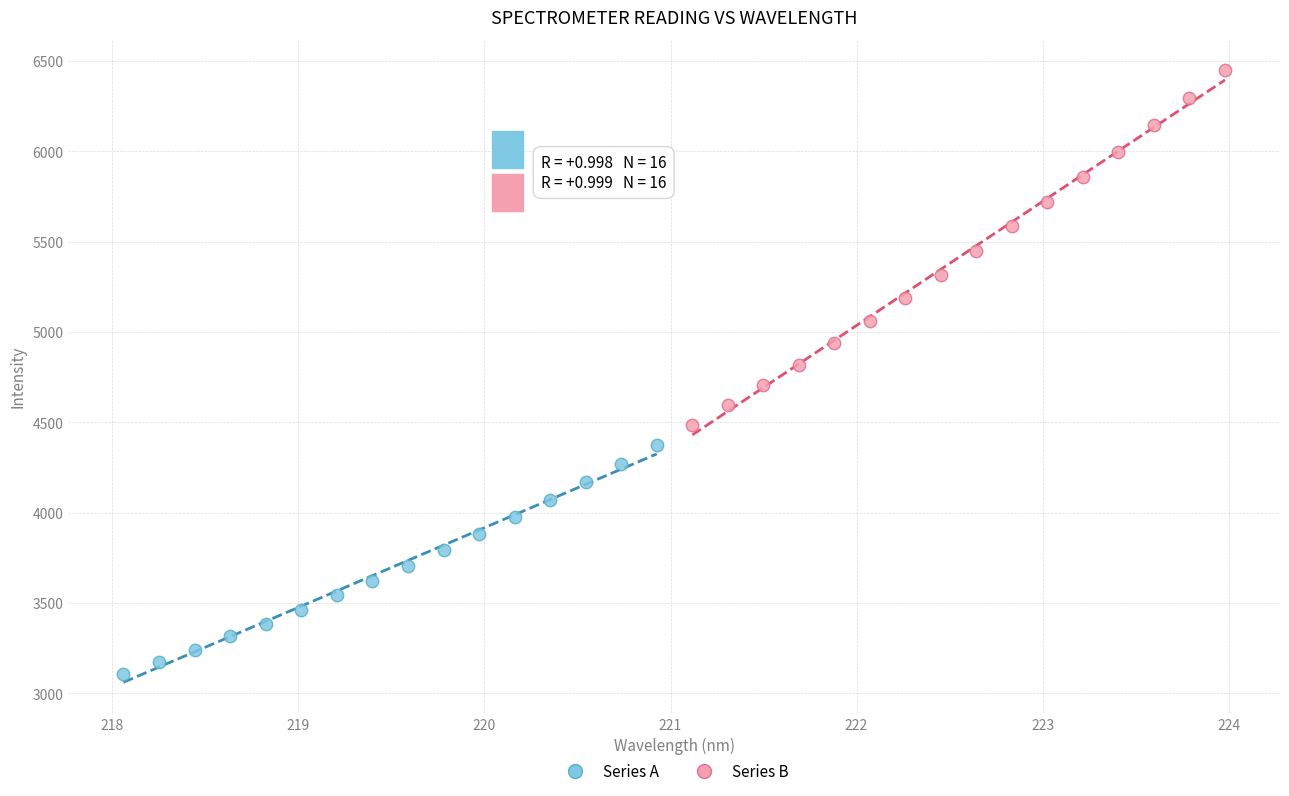

Which series contains the highest Y value?

Series B